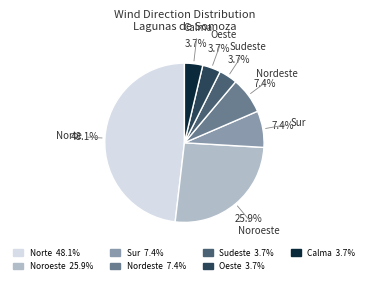

What percentage is NOT represented by Oeste?

96.3%